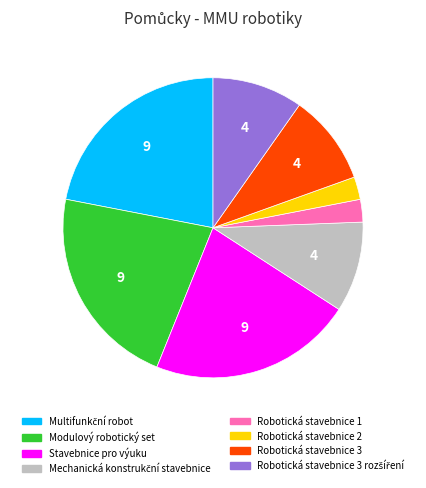

How many slices are in this pie chart?

8